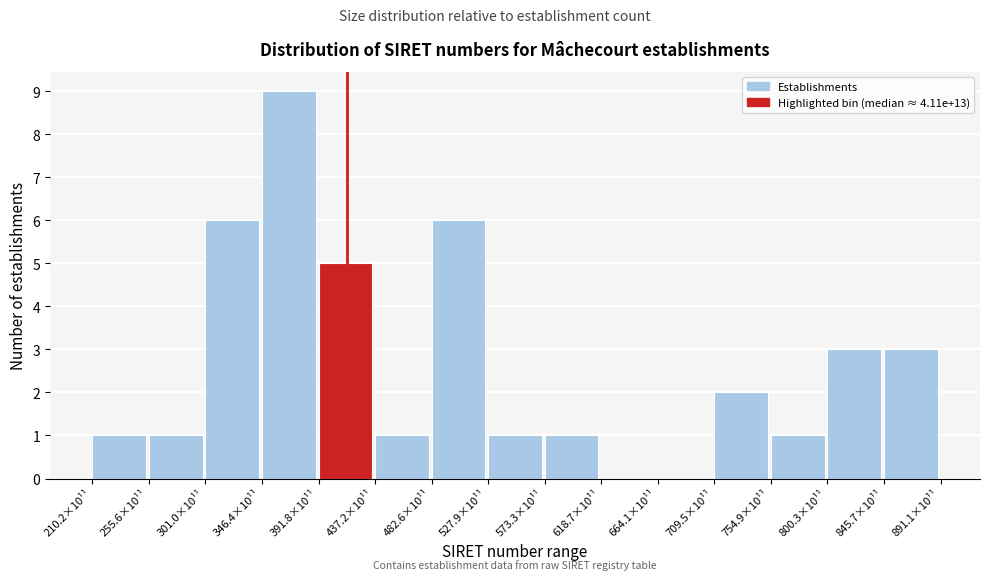

What is the sum of all values?

40